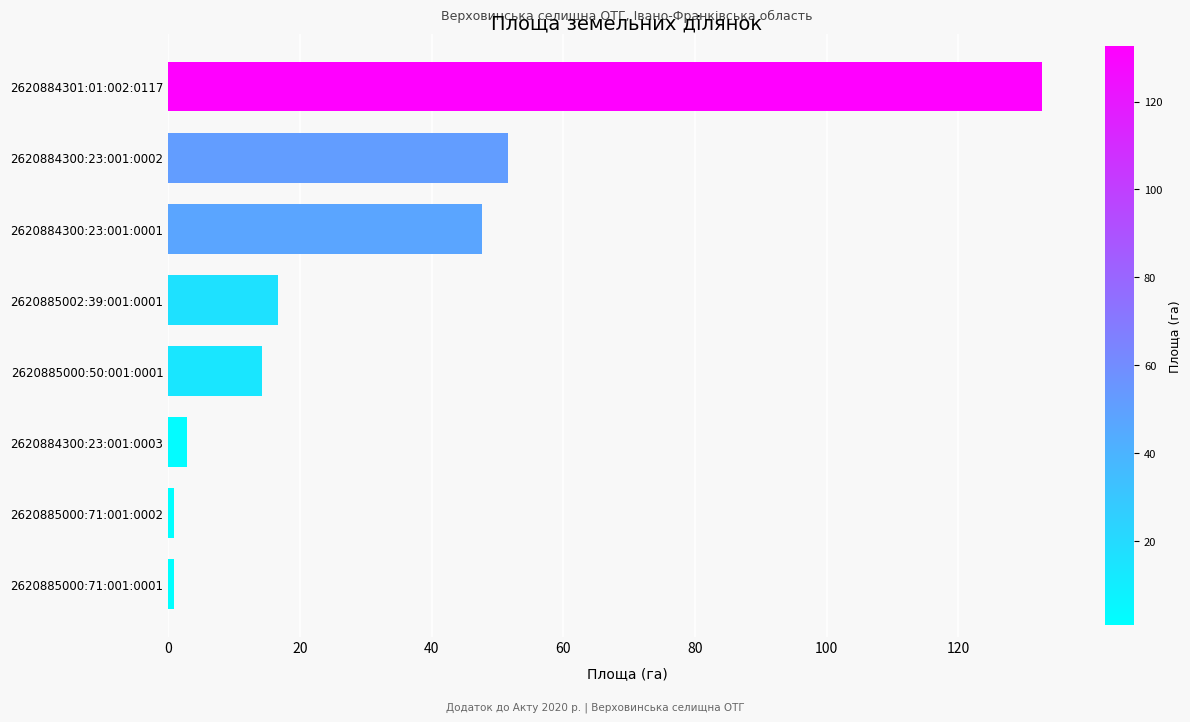

What is the difference between the values at 2620885000:50:001:0001 and 2620884300:23:001:0001?

33.4